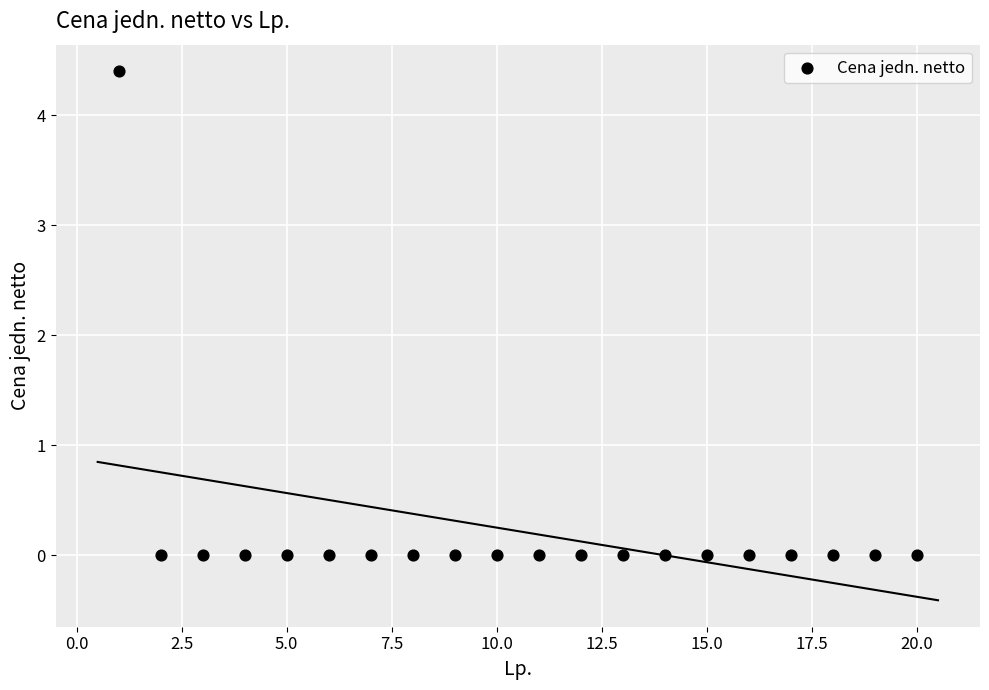

What is the range of X values (max minus min)?

19.0